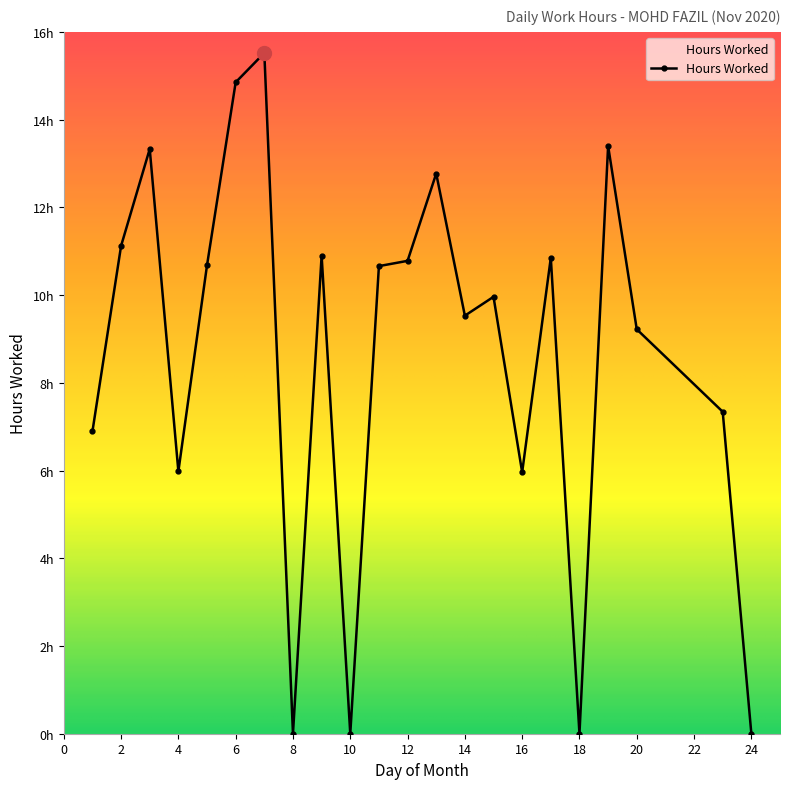

List the labels in order of value, largest first.

7, 6, 19, 3, 13, 2, 9, 17, 12, 5, 11, 15, 14, 20, 23, 1, 4, 16, 8, 10, 18, 24